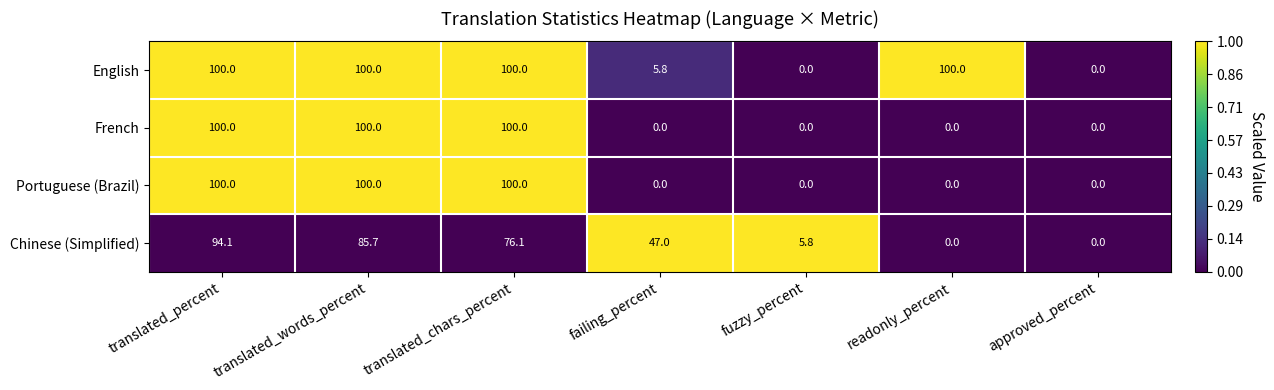

What is the sum of all Portuguese (Brazil) values?

300.0